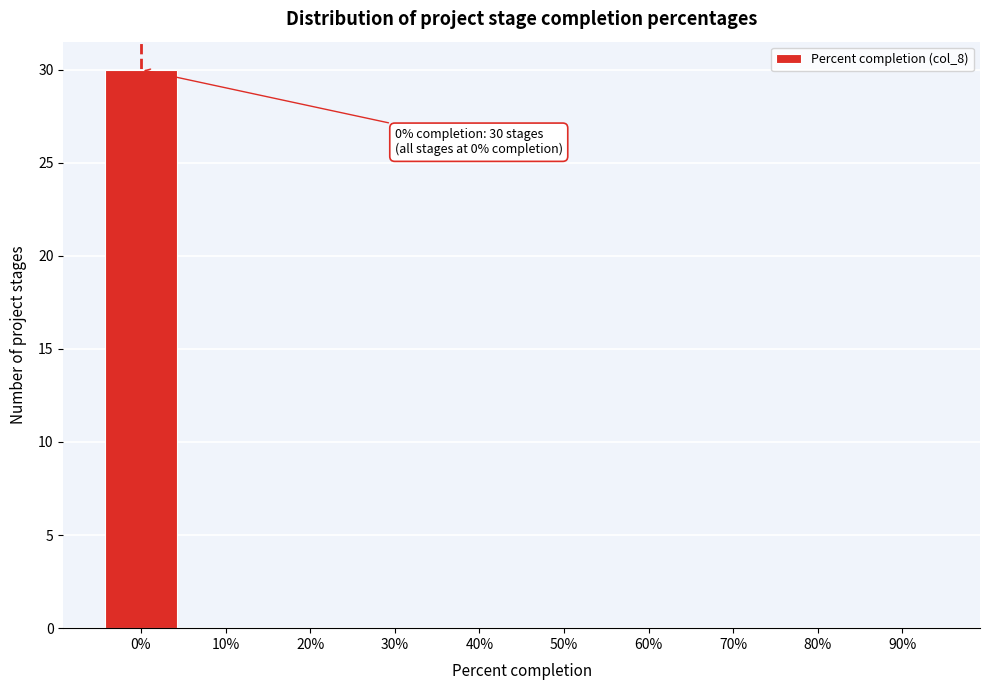

Reading left to right, transcribe all the data shown in this chart.

0%=30	10%=0	20%=0	30%=0	40%=0	50%=0	60%=0	70%=0	80%=0	90%=0